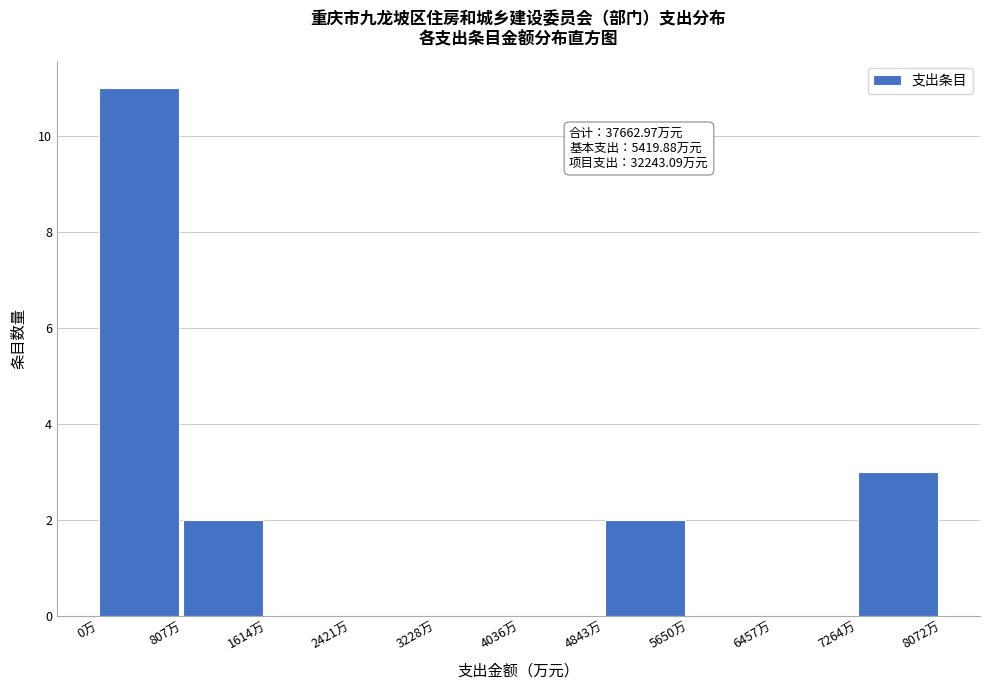

Over which range of the x-axis is the bar tallest?

0 to 800